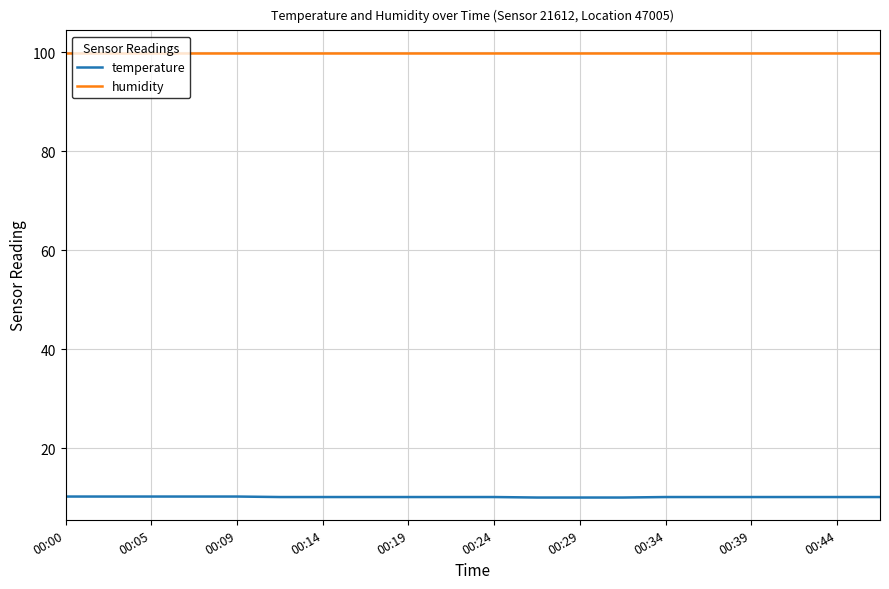

Which series has the largest total across all categories?

humidity